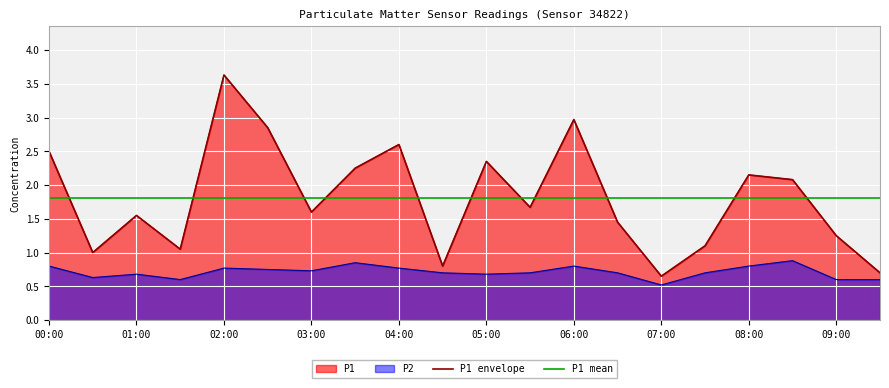

How many data points does each series have?

20